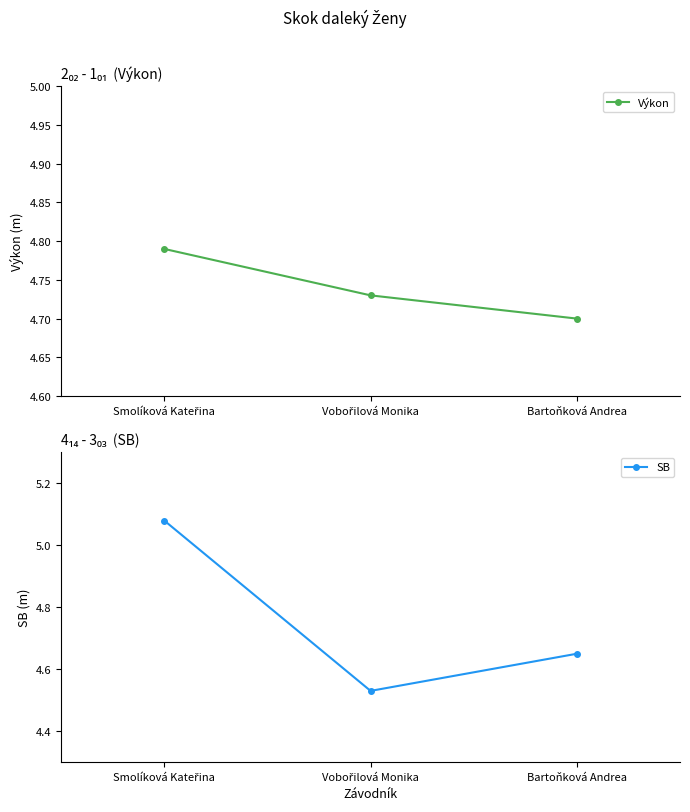

Is it true that Výkon equals 4.7 at Vobořilová Monika?

True